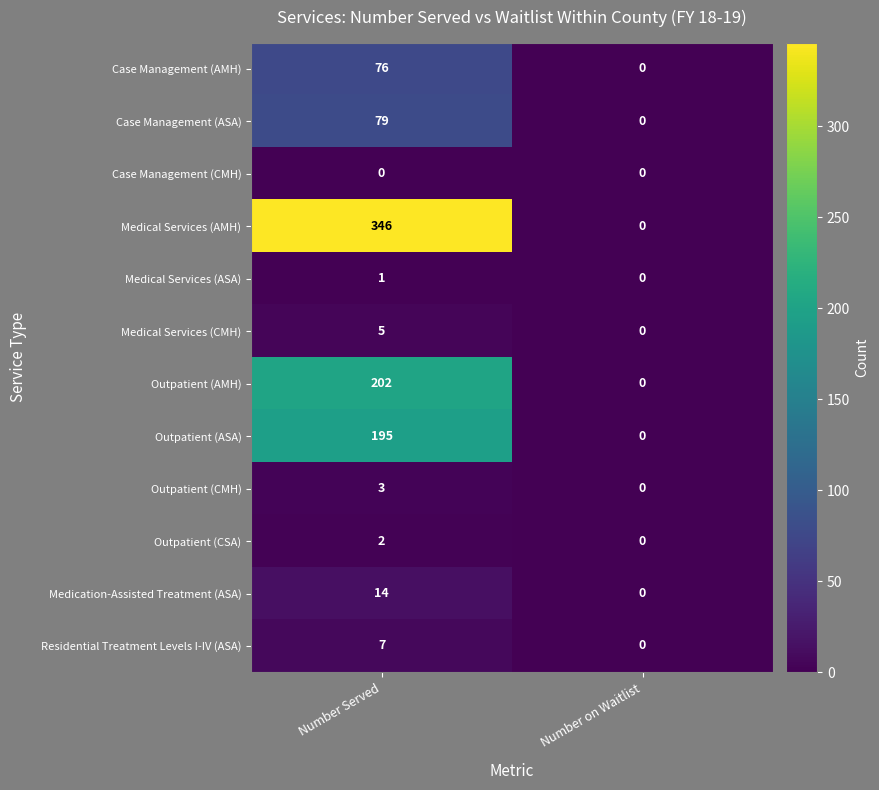

Between Number Served and Number on Waitlist, which series saw the biggest shift?

Medical Services (AMH)